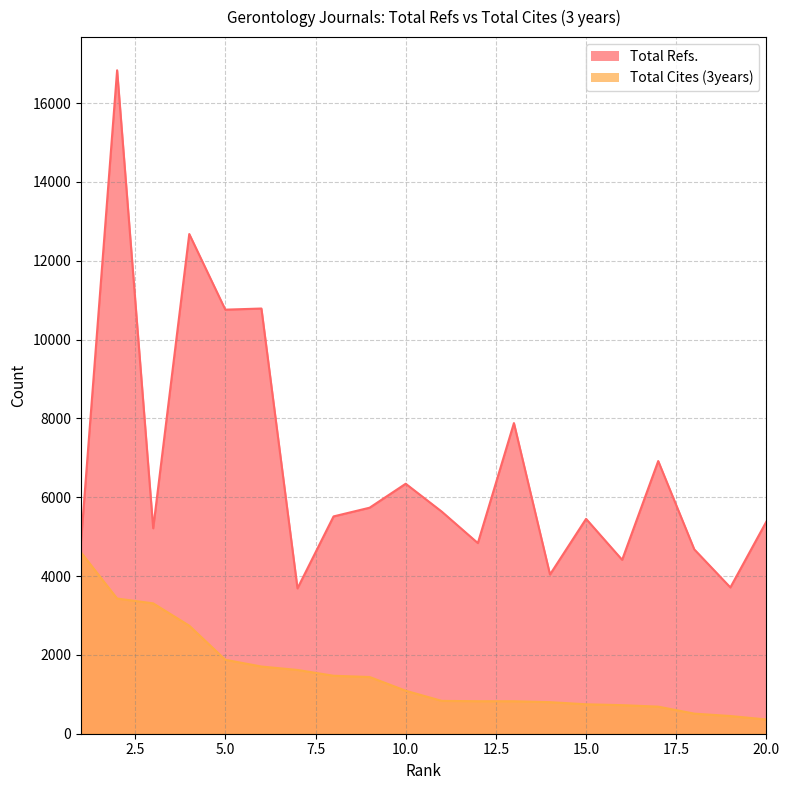

List the series in order of their peak value, highest first.

Total Refs., Total Cites (3years)